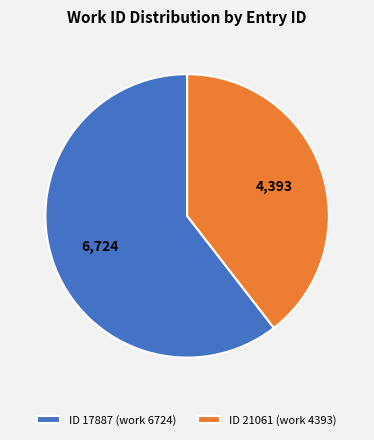

Which has a higher value, ID 21061 (work 4393) or ID 17887 (work 6724)?

ID 17887 (work 6724)